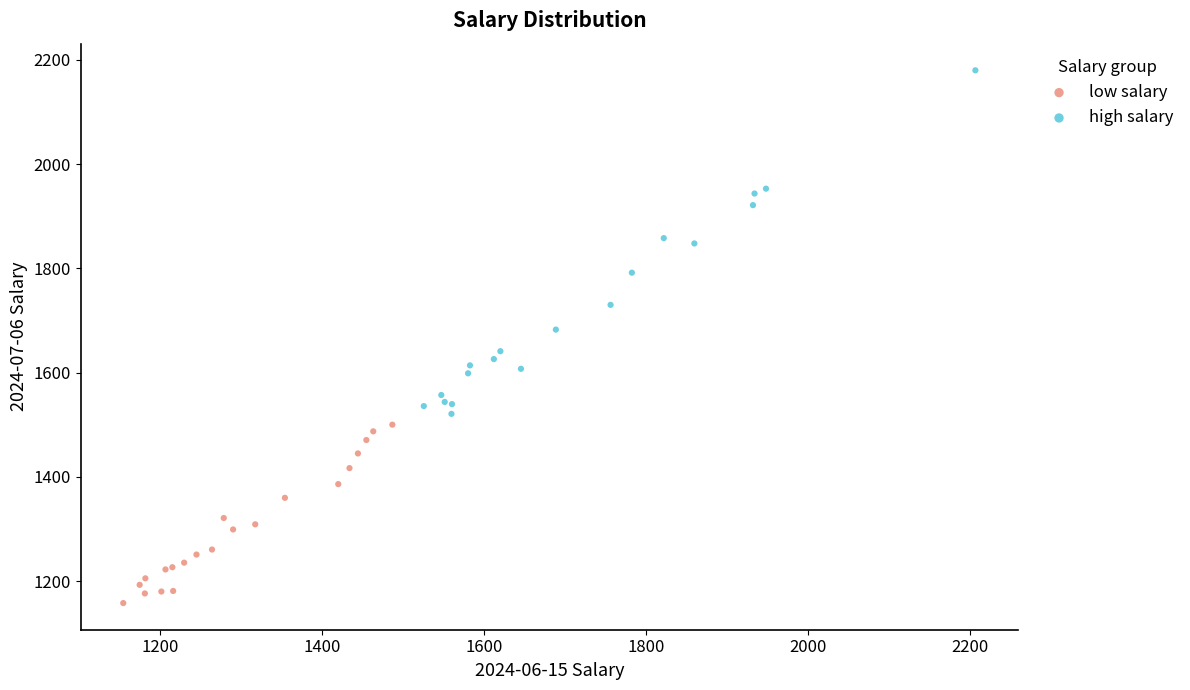

Which series contains the lowest Y value?

low salary